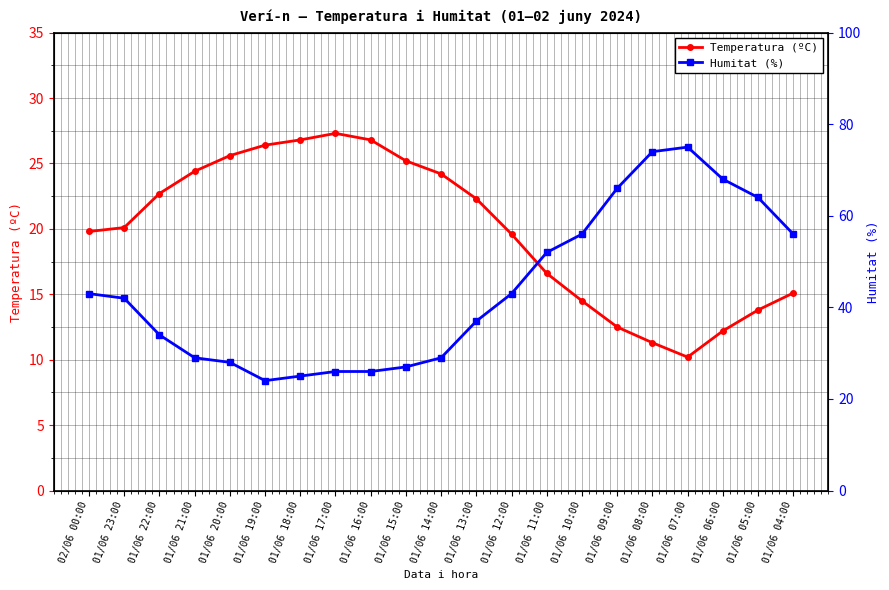

What is the approximate value of Temperatura (ºC) at 02/06 00:00?

19.8